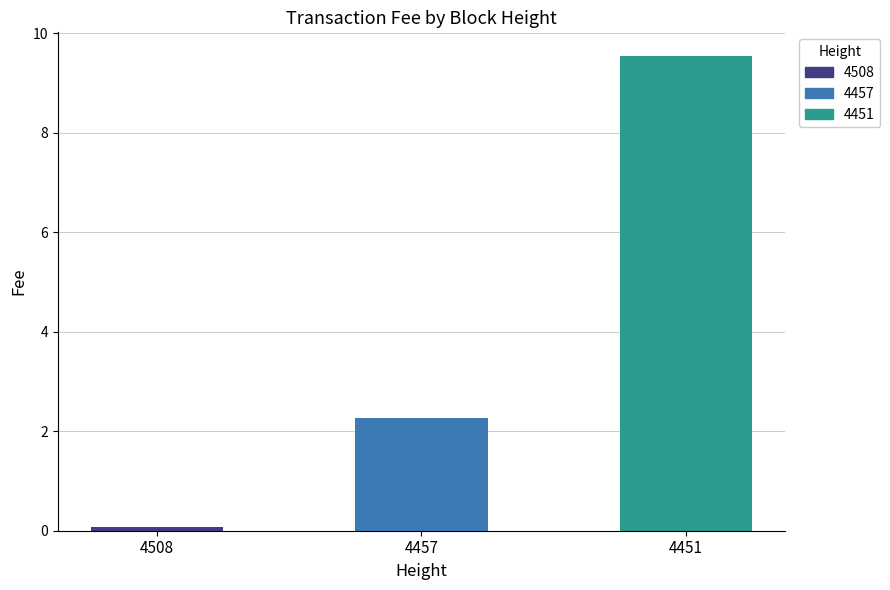

Reading right to left, what are all the values shown in this chart?

9.5	2.3	0.1